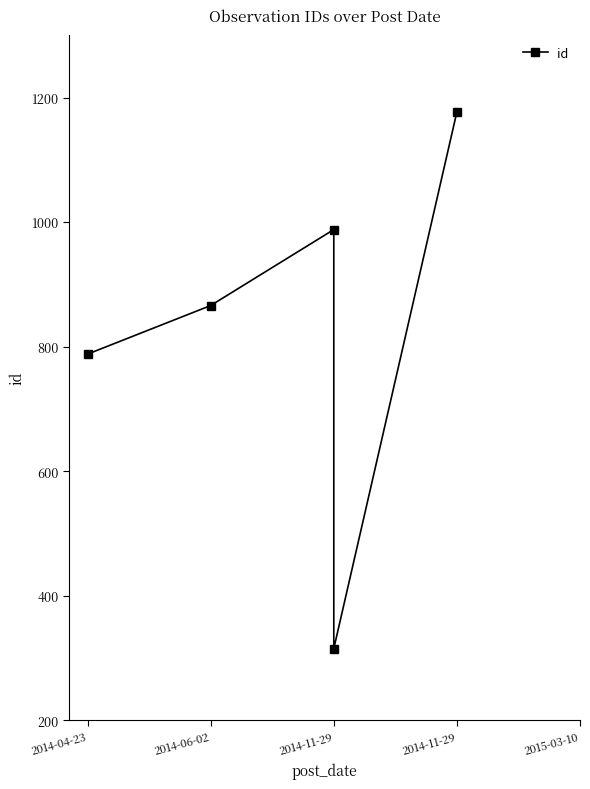

What is the value of the 2nd point from the left?

866